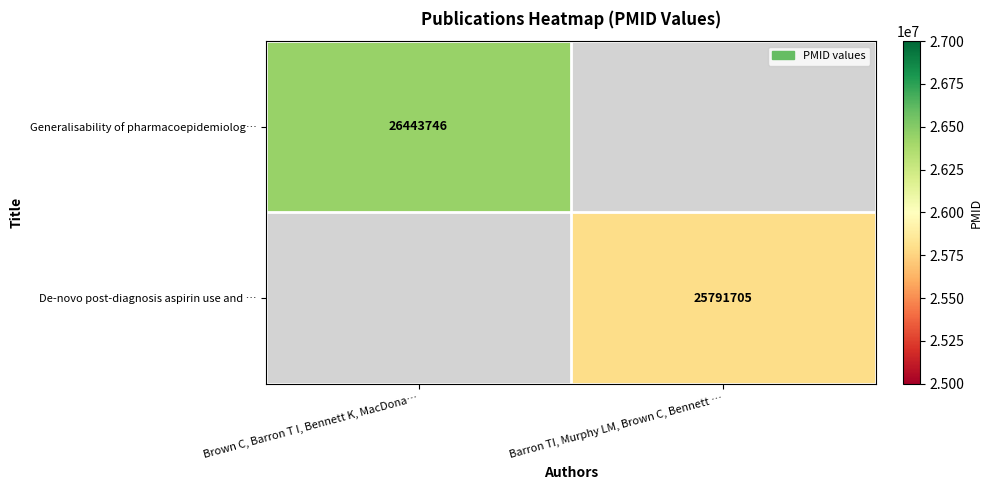

The value of Generalisability of pharmacoepidemiolog… at Brown C, Barron T I, Bennett K, MacDona… is 8579955. True or false?

False